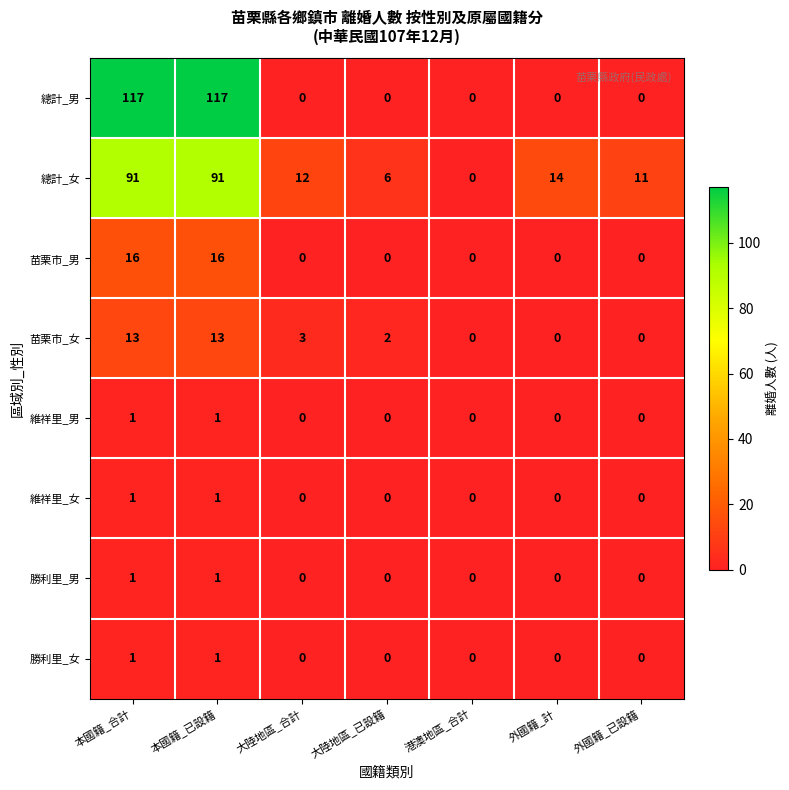

How many distinct data groups are displayed?

8